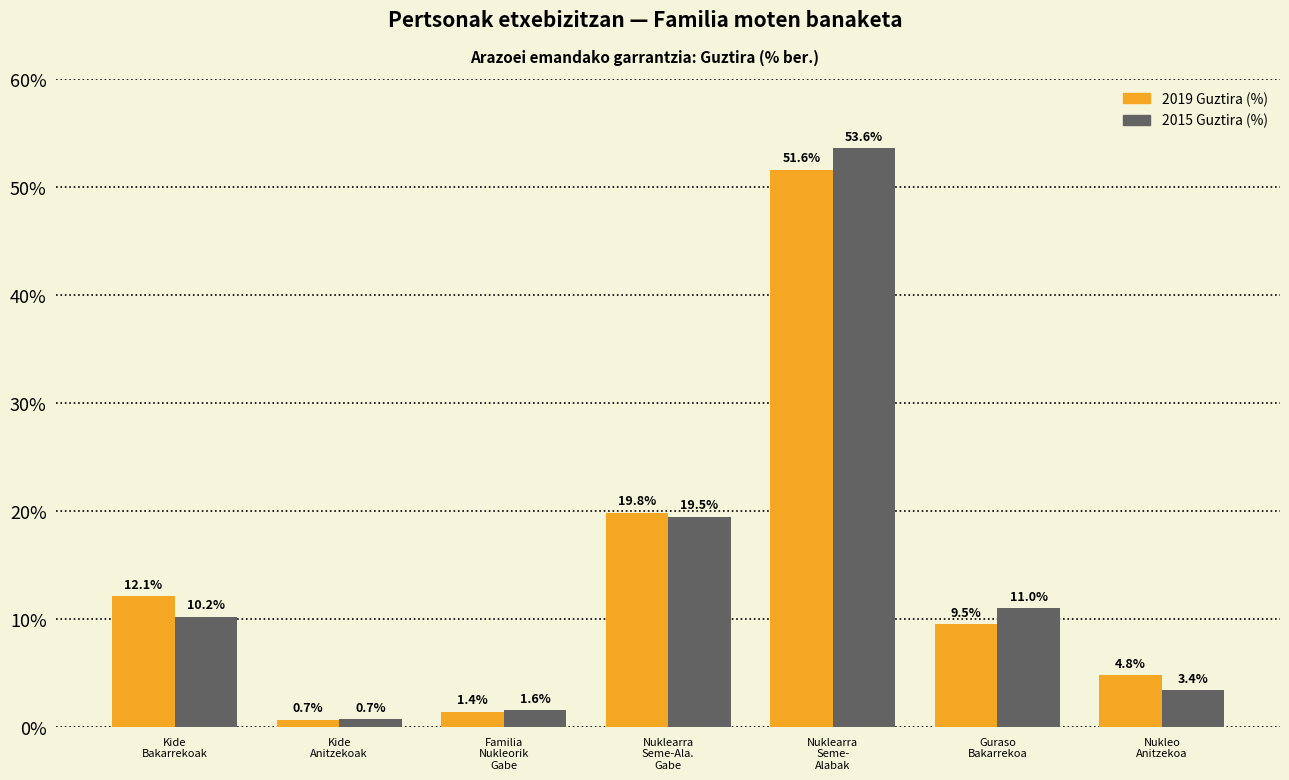

What is the value of the 2015 Guztira (%) bar at the 2nd from the left?

0.7